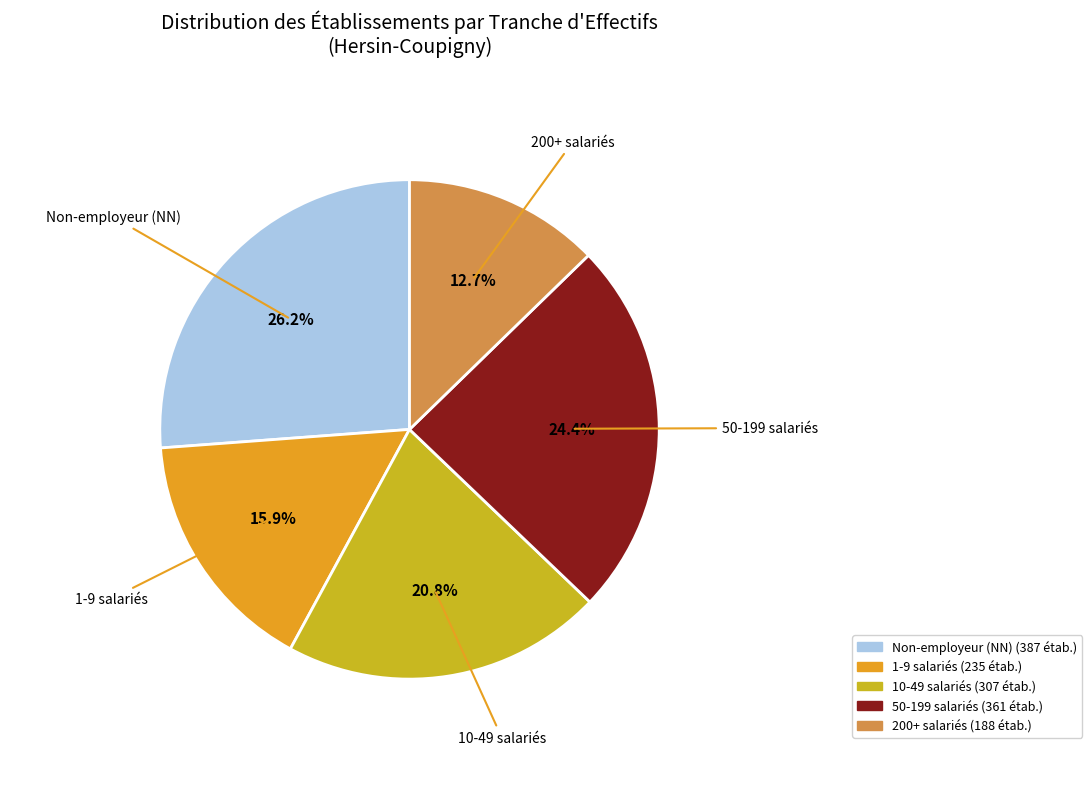

Count the number of slices in the pie.

5